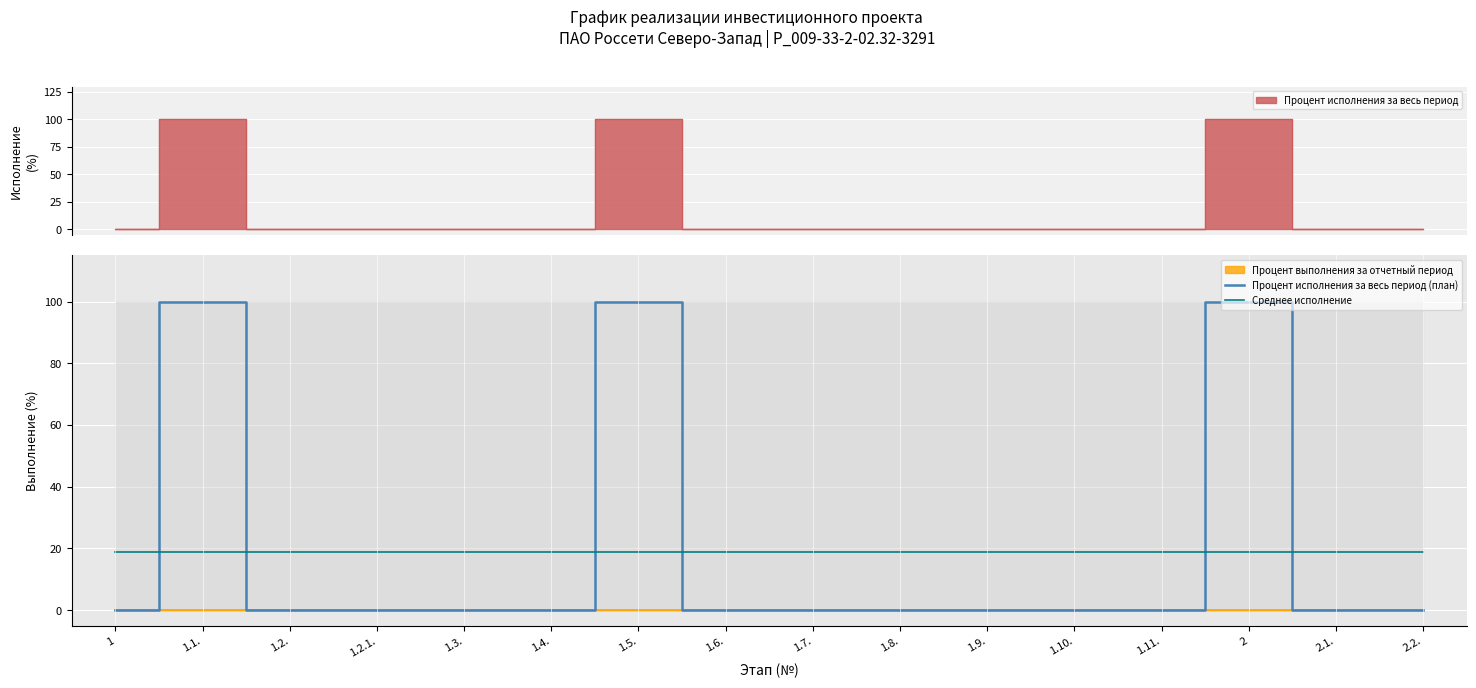

What is the sum of all Процент исполнения за весь период (план) values?

300.0